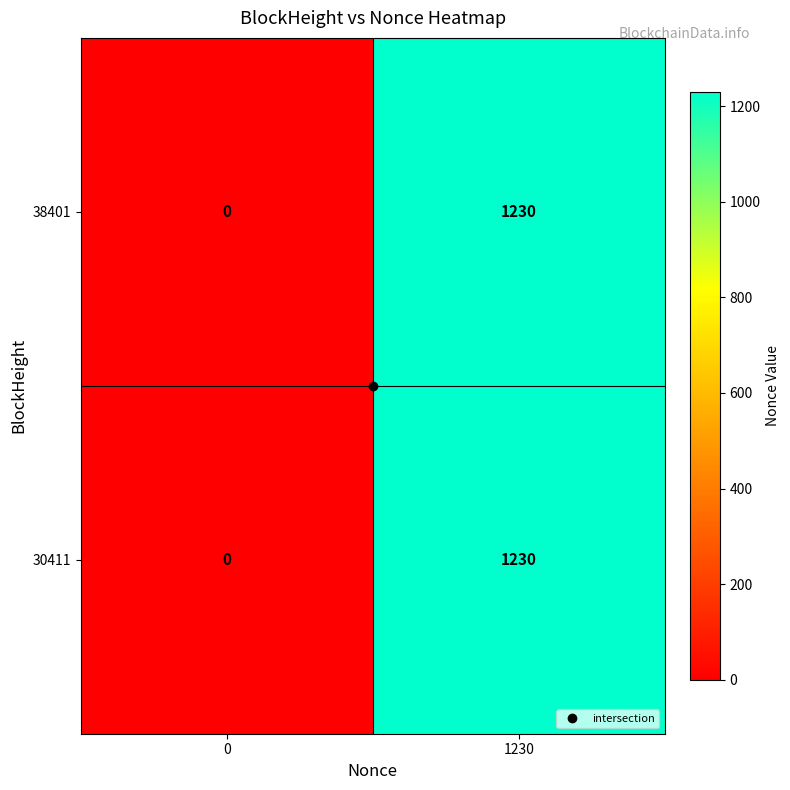

What is the approximate value of 38401 at 1230, to the nearest 100?

1200